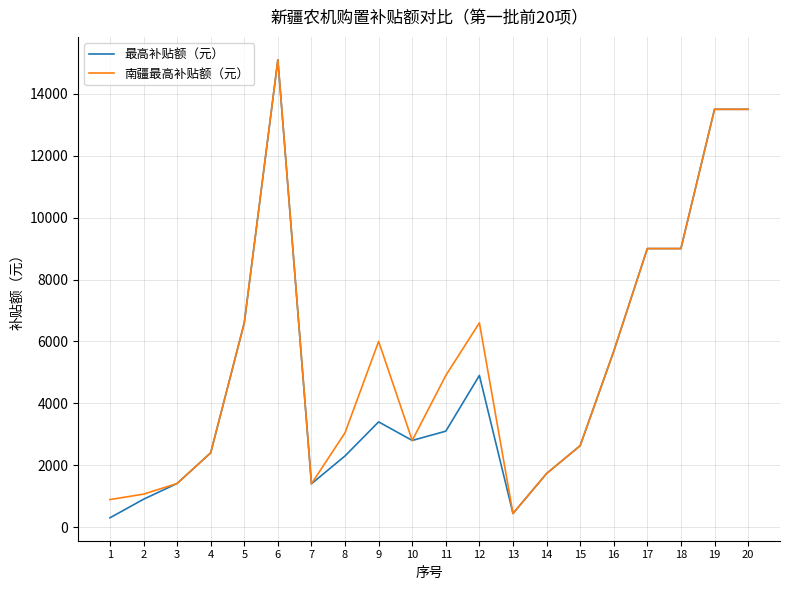

The value of 南疆最高补贴额（元） at 2 is 1065. True or false?

True